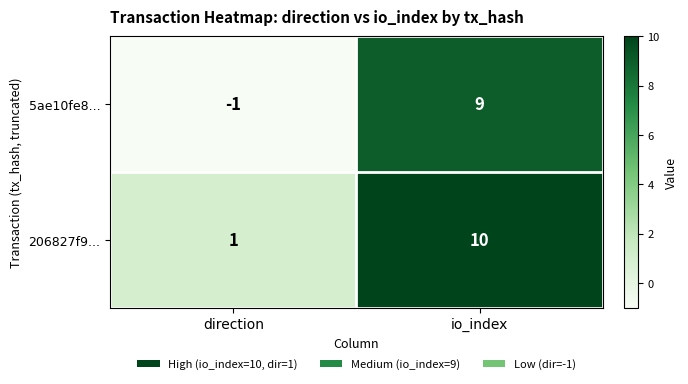

What is the greatest value displayed?

10